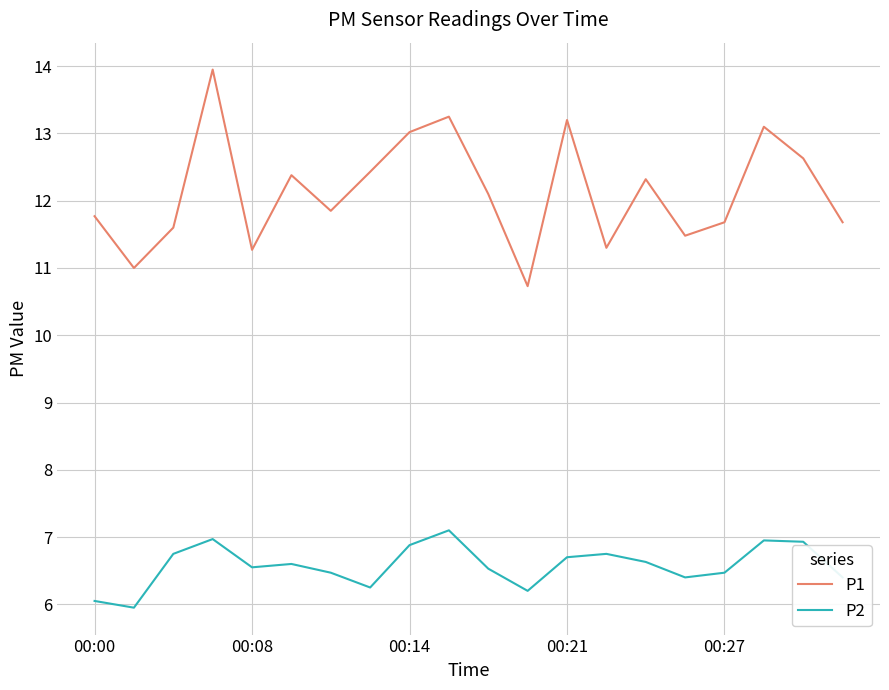

What is the sum of all P1 values?

242.7